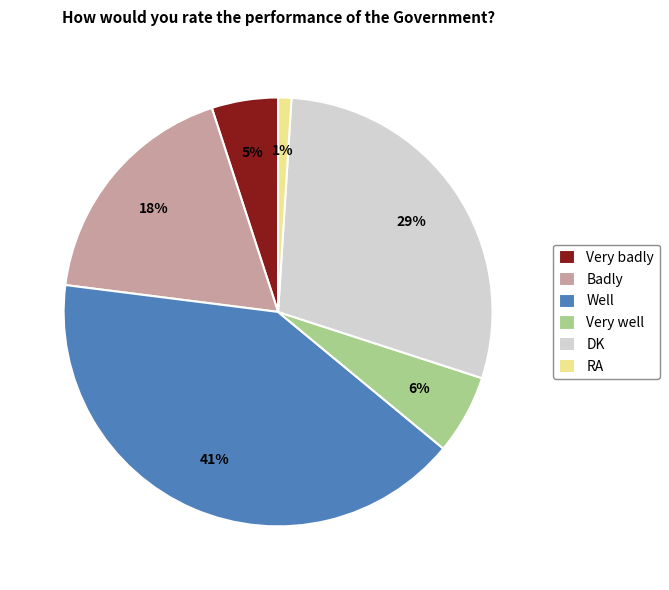

The DK slice represents 29% of the pie. True or false?

True